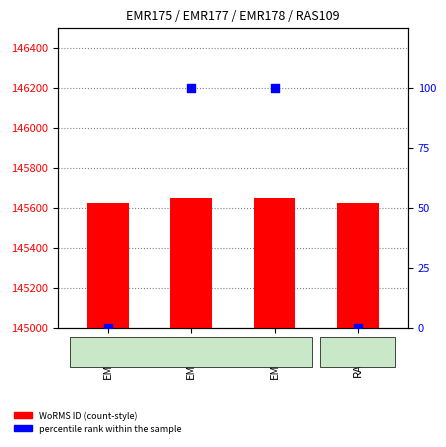

Is the value of WoRMS ID at RAS109 greater than the value of percentile rank within the sample at EMR175?

Yes